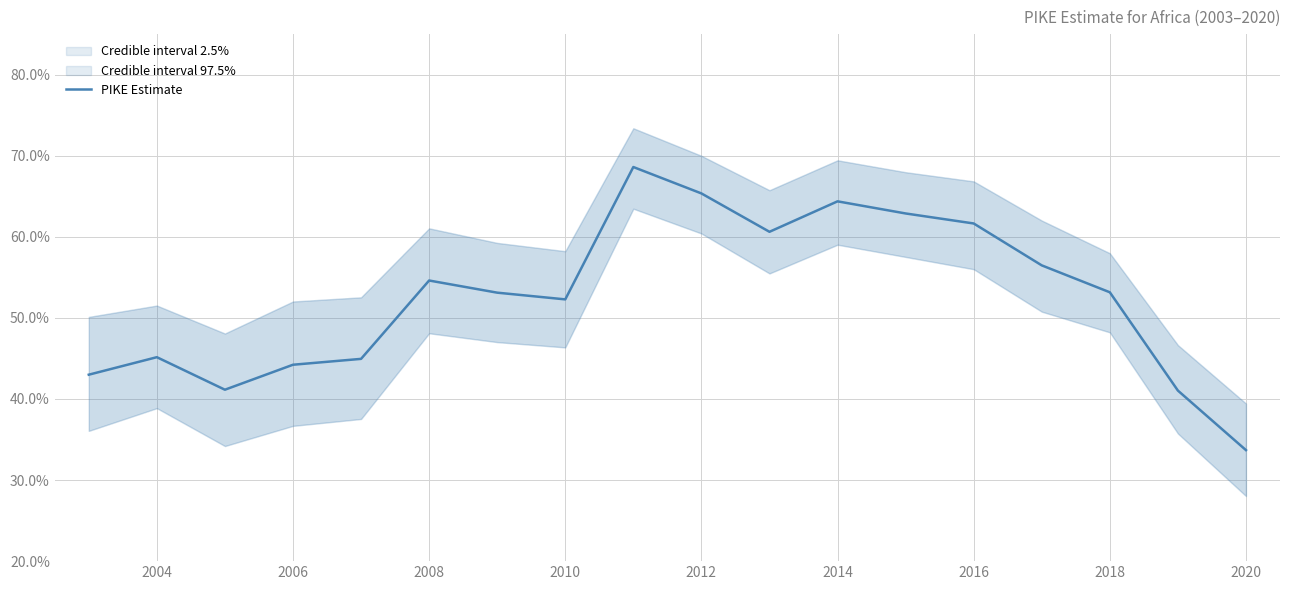

True or false: the data has more than 1 interior local peaks.

True